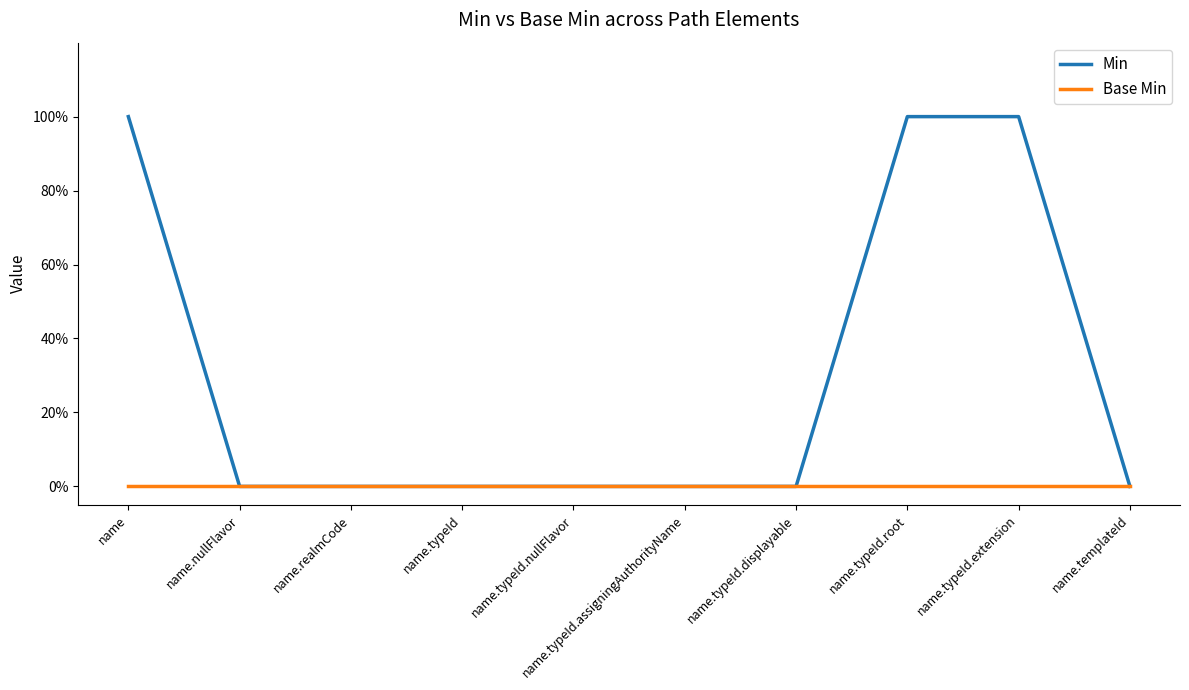

The value of Min at name.typeId.assigningAuthorityName is 0. True or false?

True